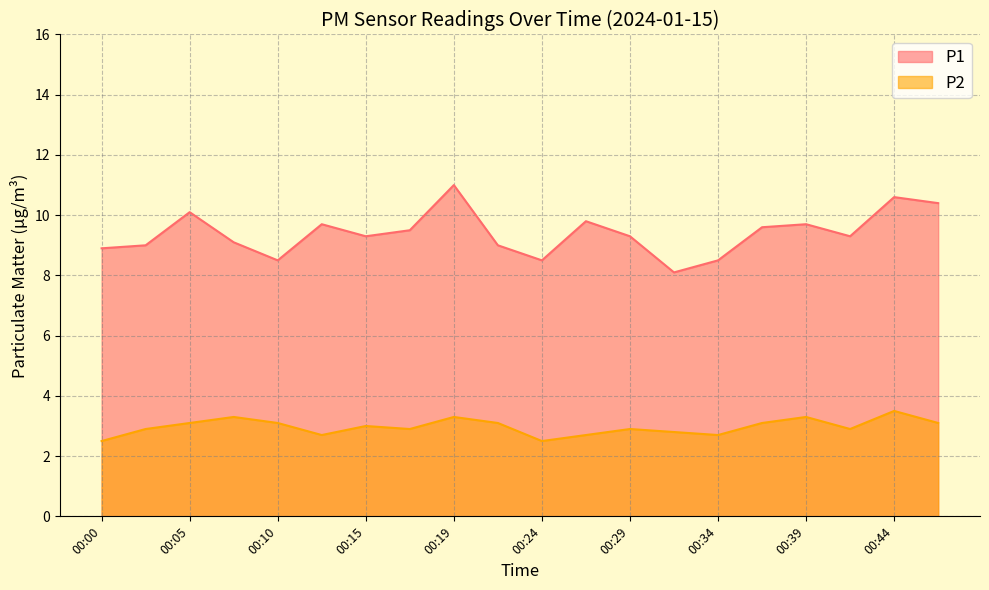

Reading left to right, extract all data points from this chart.

P1: 8.9	9.0	10.1	9.1	8.5	9.7	9.3	9.5	11.0	9.0	8.5	9.8	9.3	8.1	8.5	9.6	9.7	9.3	10.6	10.4
P2: 2.5	2.9	3.1	3.3	3.1	2.7	3.0	2.9	3.3	3.1	2.5	2.7	2.9	2.8	2.7	3.1	3.3	2.9	3.5	3.1